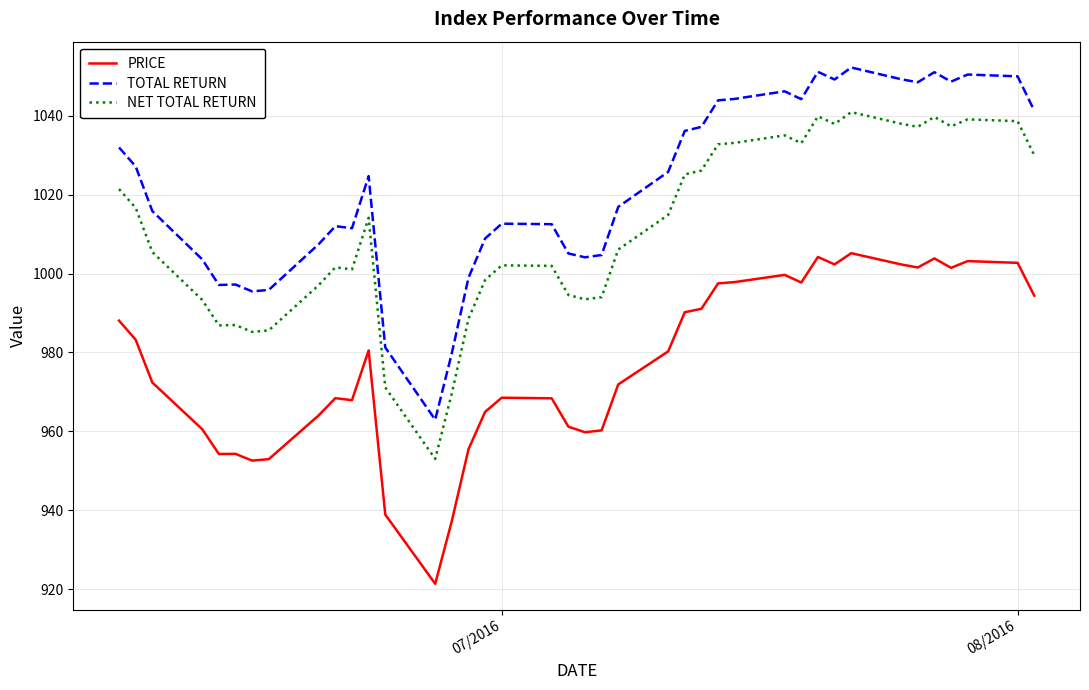

Which series has the largest total across all categories?

TOTAL RETURN